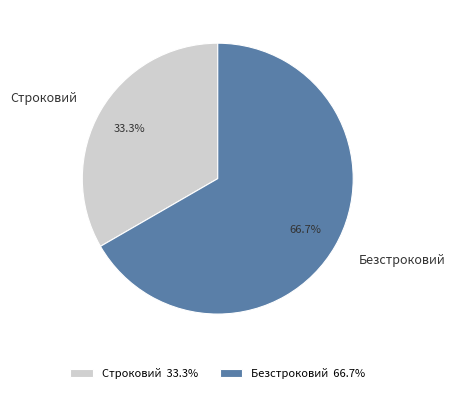

How many segments does this pie chart have?

2